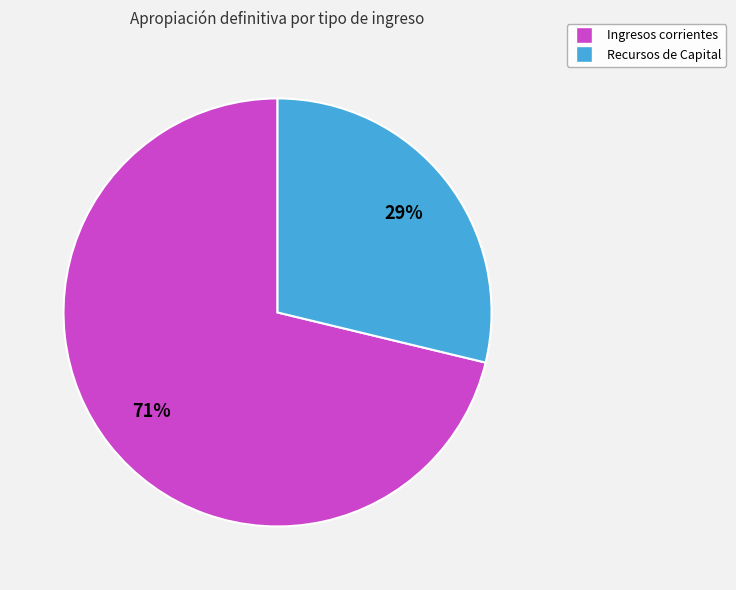

To the nearest percent, what is the average slice percentage?

50%